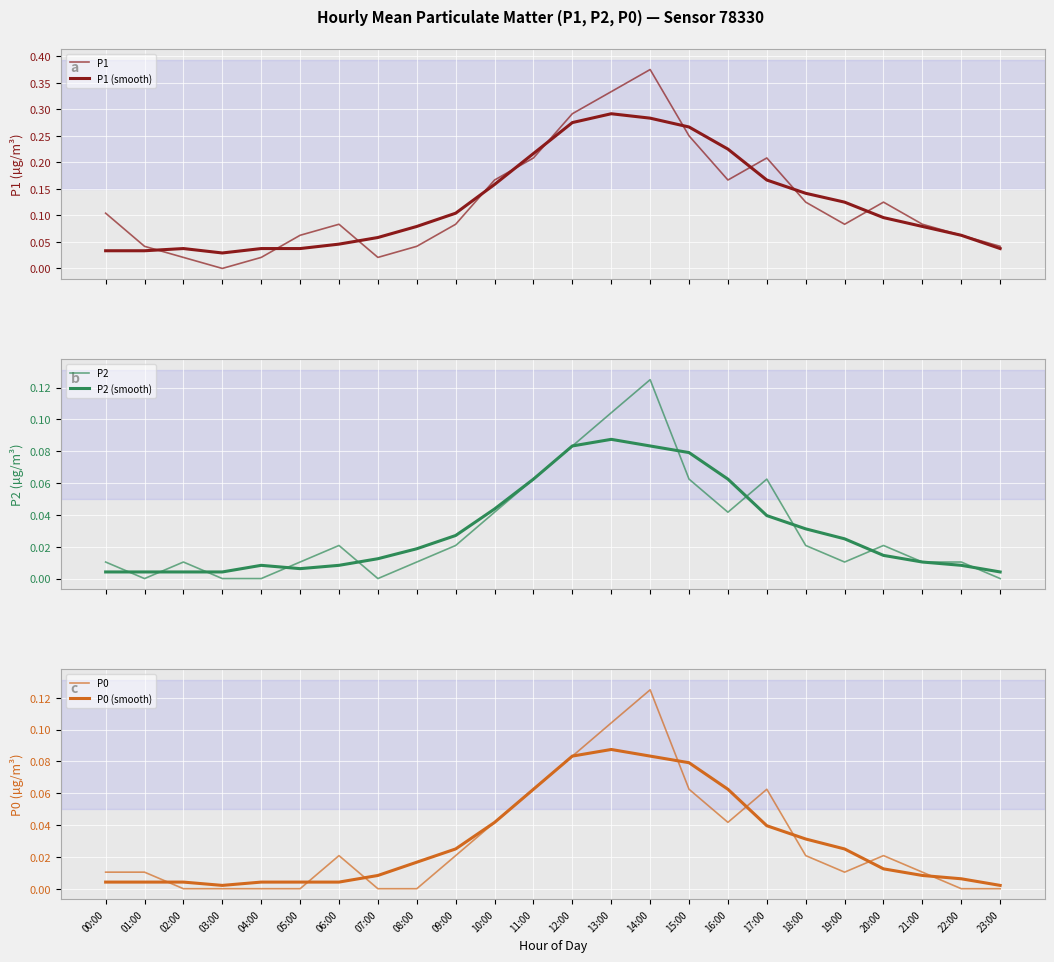

What position from the right is 09:00?

15